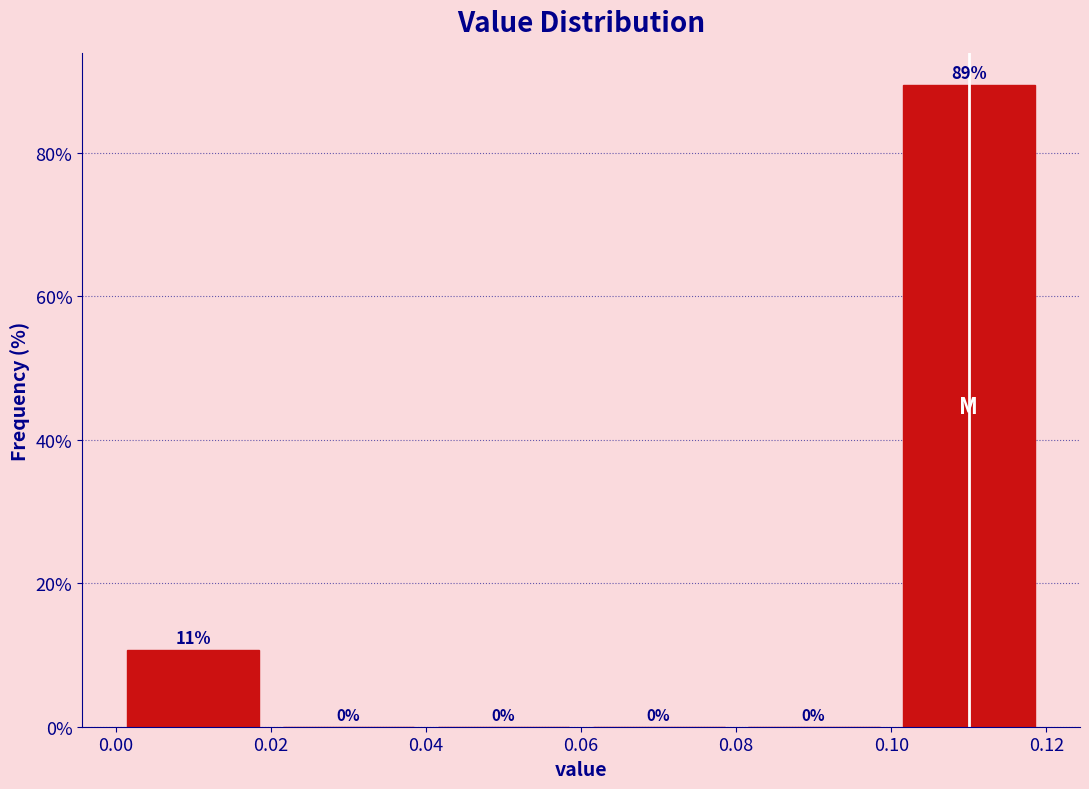

Which range on the x-axis has the tallest bar?

0.10 to 0.12